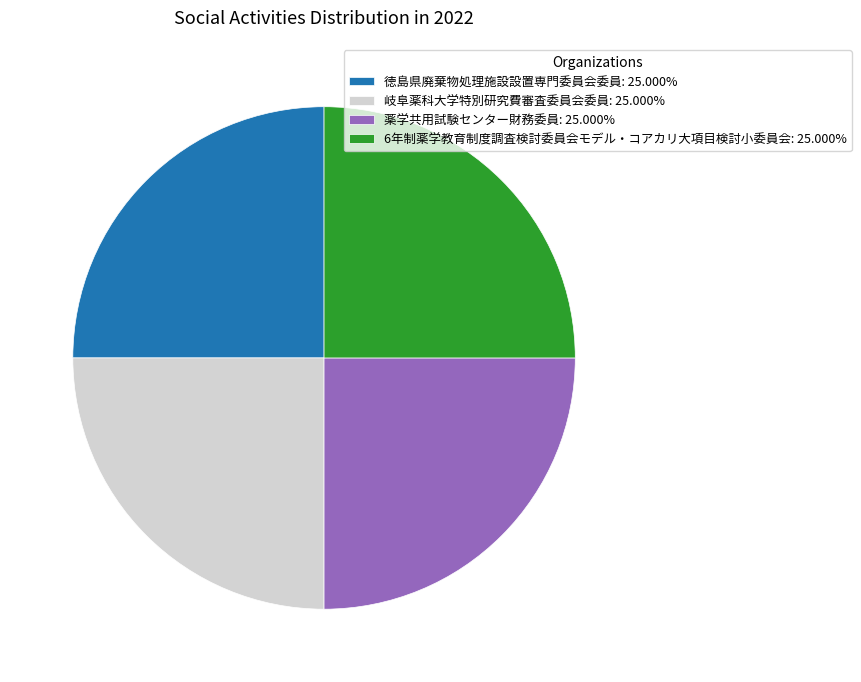

Does 岐阜薬科大学特別研究費審査委員会委員: 25.000% account for over 50% of the chart?

No